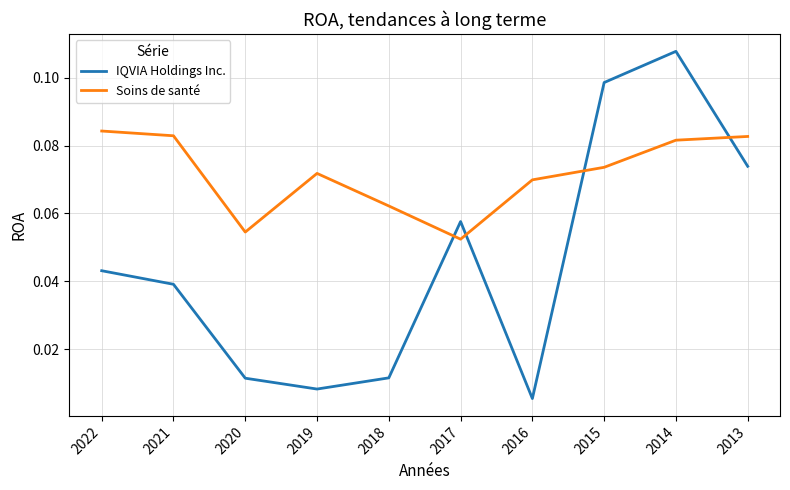

At which category does the chart reach its minimum across all series?

2016